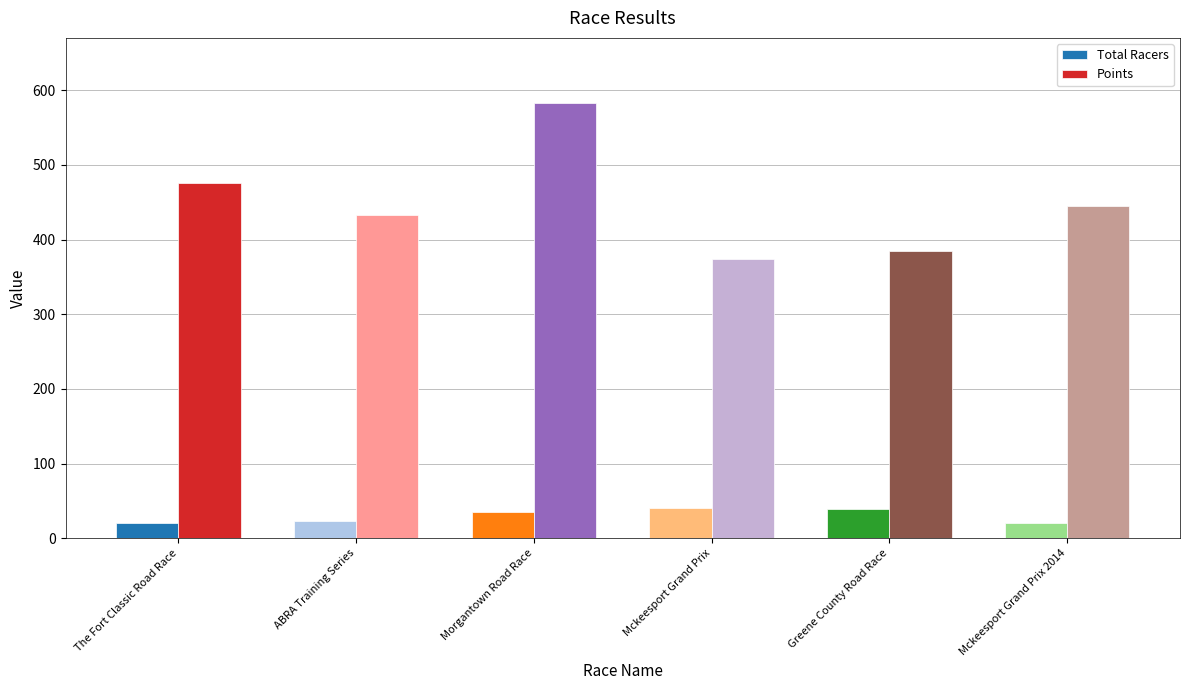

What is the value of the Points bar at the 2nd from the left?

433.1